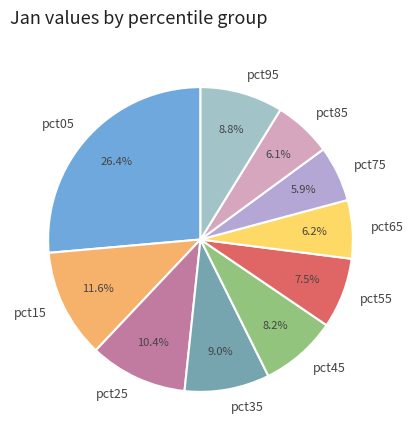

What percentage is the pct35 slice, to the nearest percent?

9%